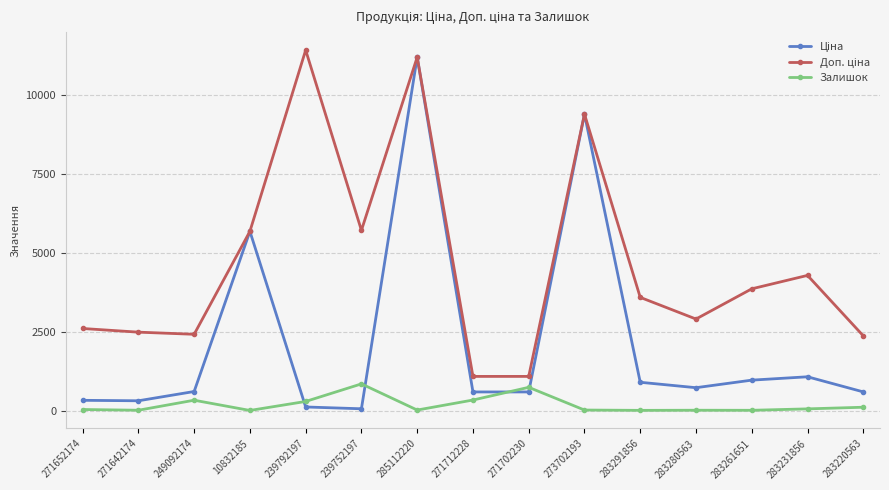

What is the value of the Залишок point at the 5th from the left?

289.0